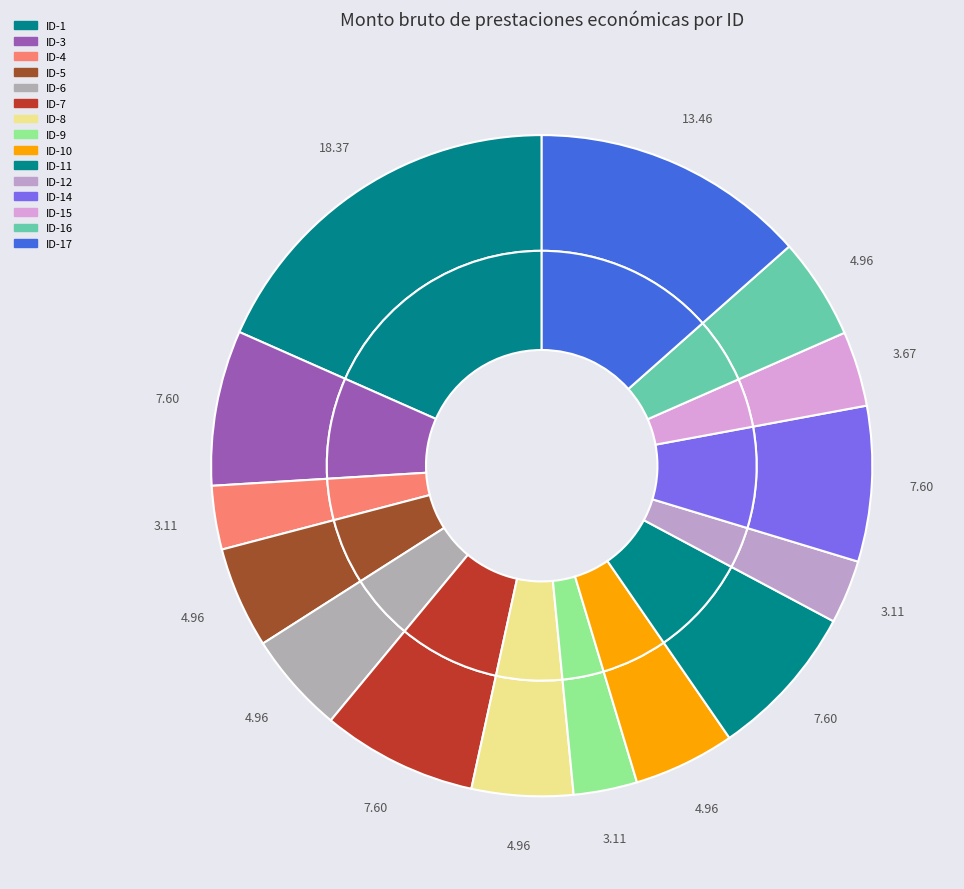

What is the ratio of the value at ID-11 to the value at ID-6?

1.5